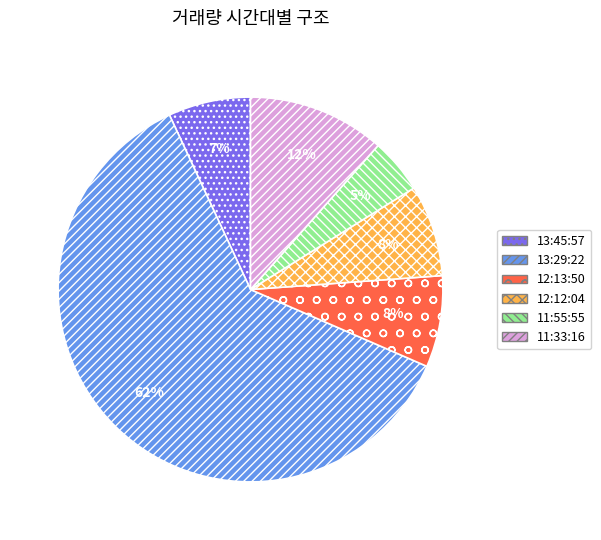

Which category has the smallest portion of the pie?

11:55:55